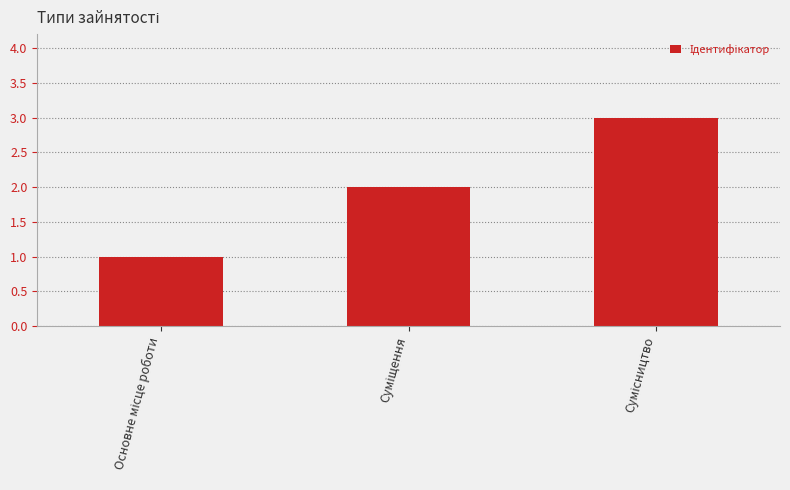

What is the sum of all values?

6